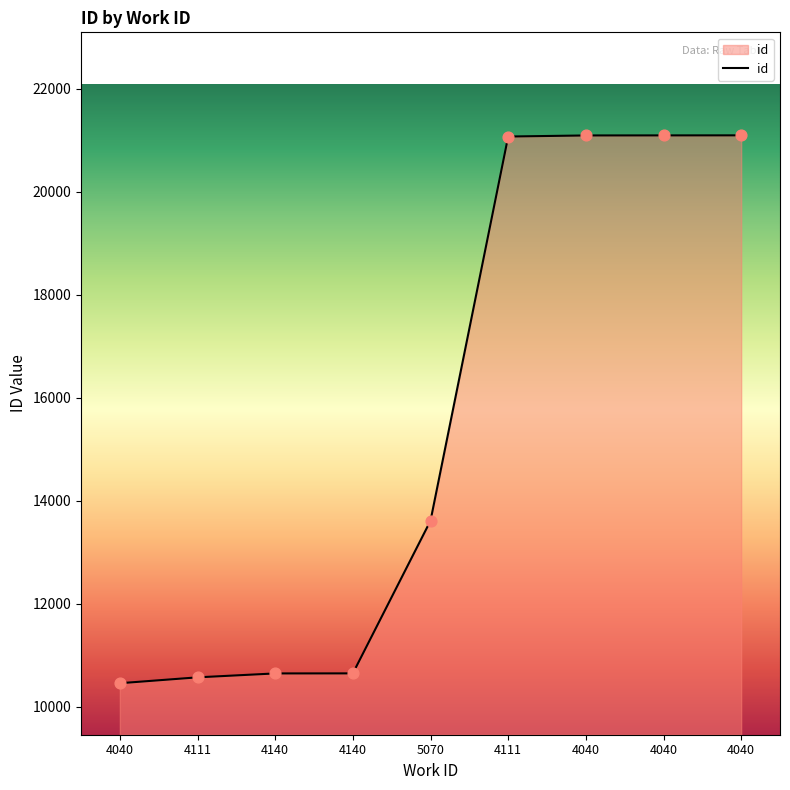

What is the ratio of the value at 4140 to the value at 4140?

1.0